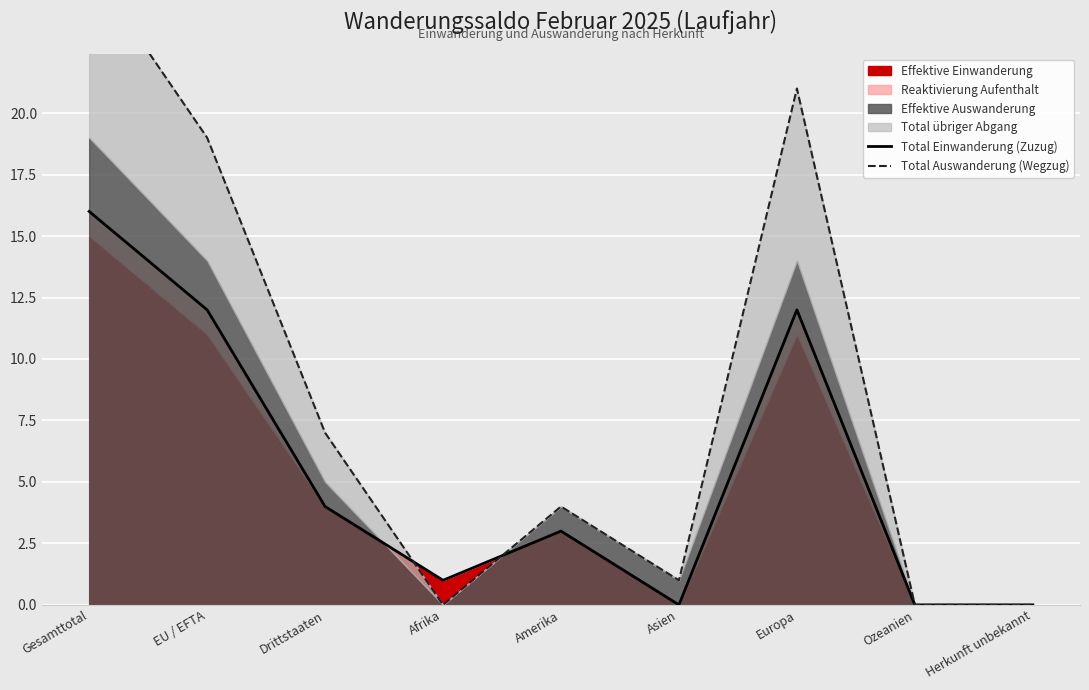

At which label is Total Einwanderung (Zuzug) closest to 8?

EU / EFTA